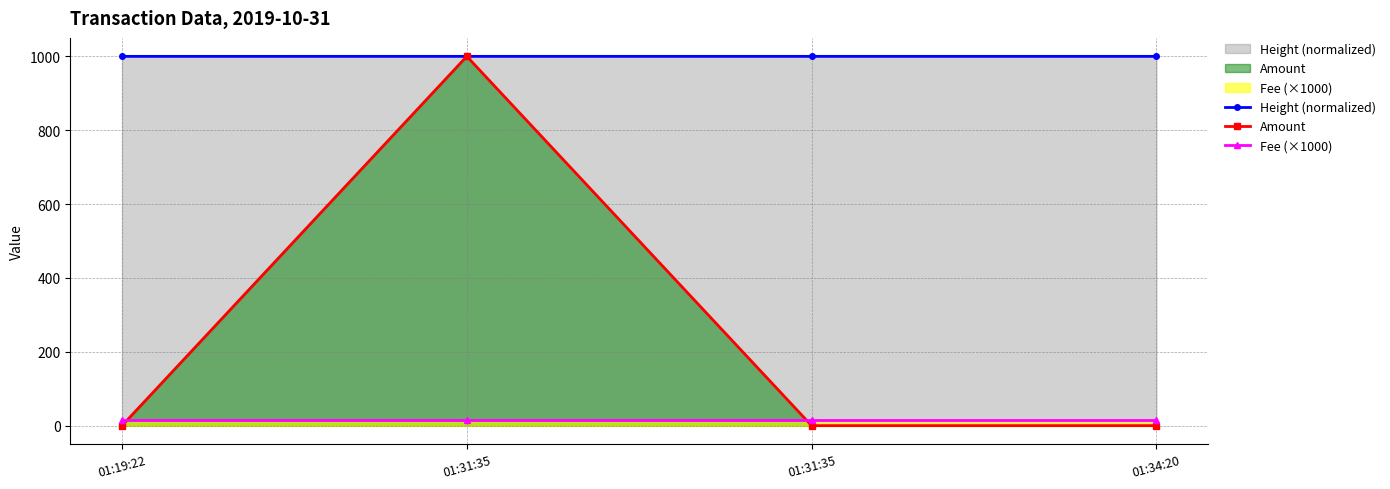

At which label is Fee (×1000) closest to 14?

01:19:22